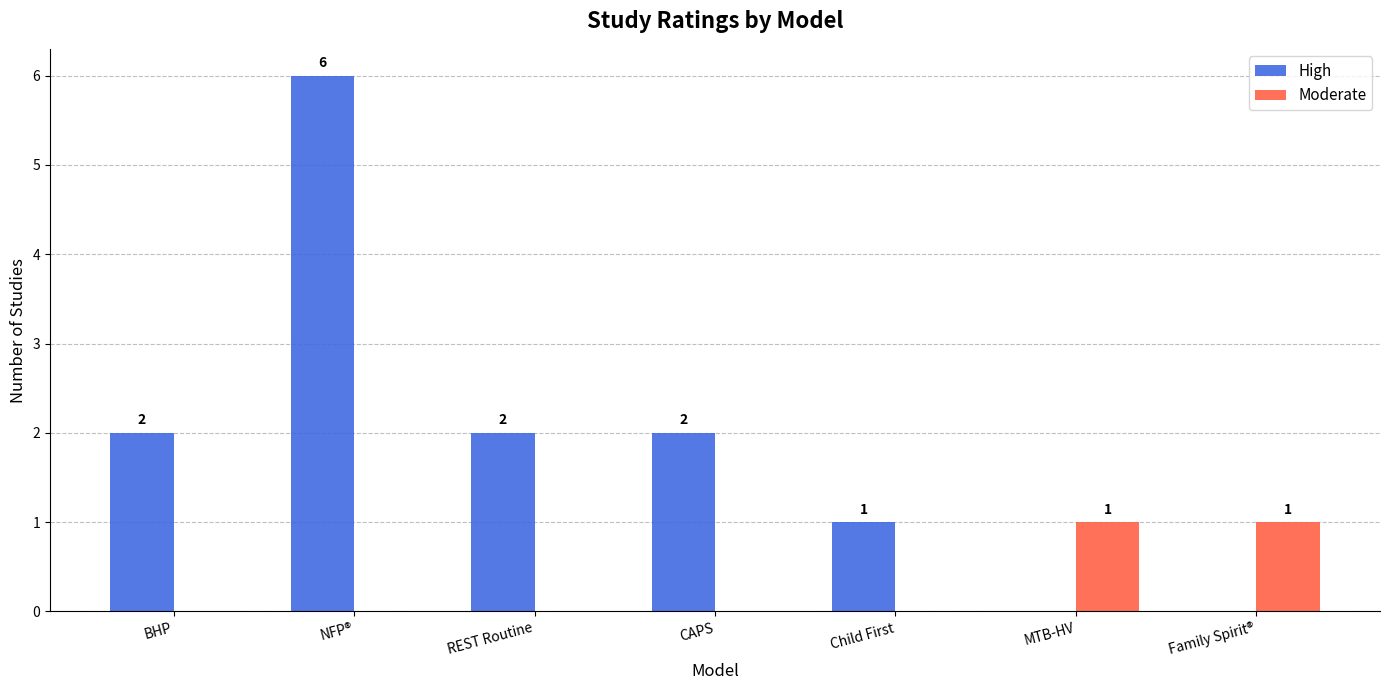

What is the maximum value shown in the chart?

6